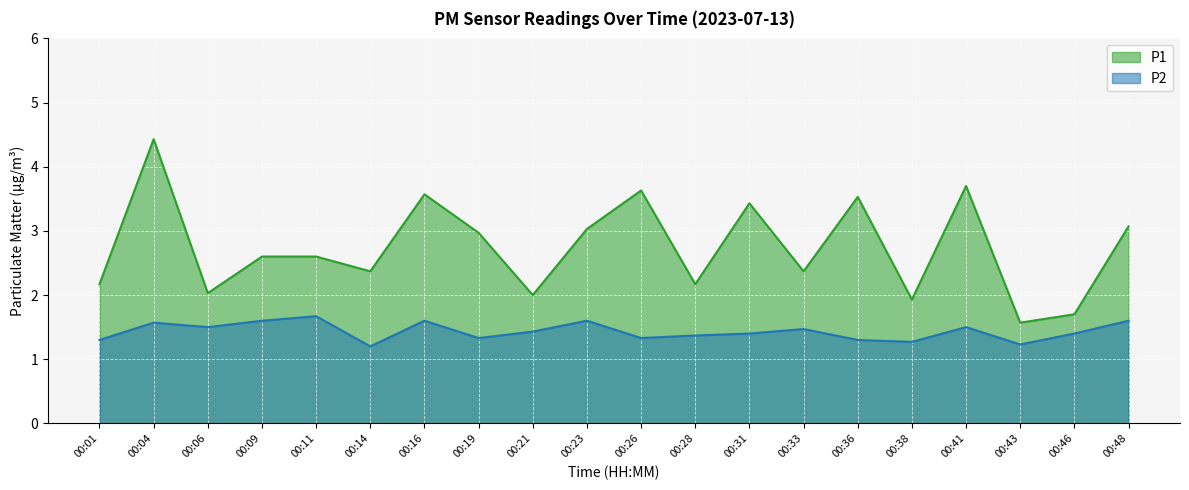

Rank the categories by P2 value from lowest to highest.

00:14, 00:43, 00:38, 00:01, 00:36, 00:19, 00:26, 00:28, 00:31, 00:46, 00:21, 00:33, 00:06, 00:41, 00:04, 00:09, 00:16, 00:23, 00:48, 00:11